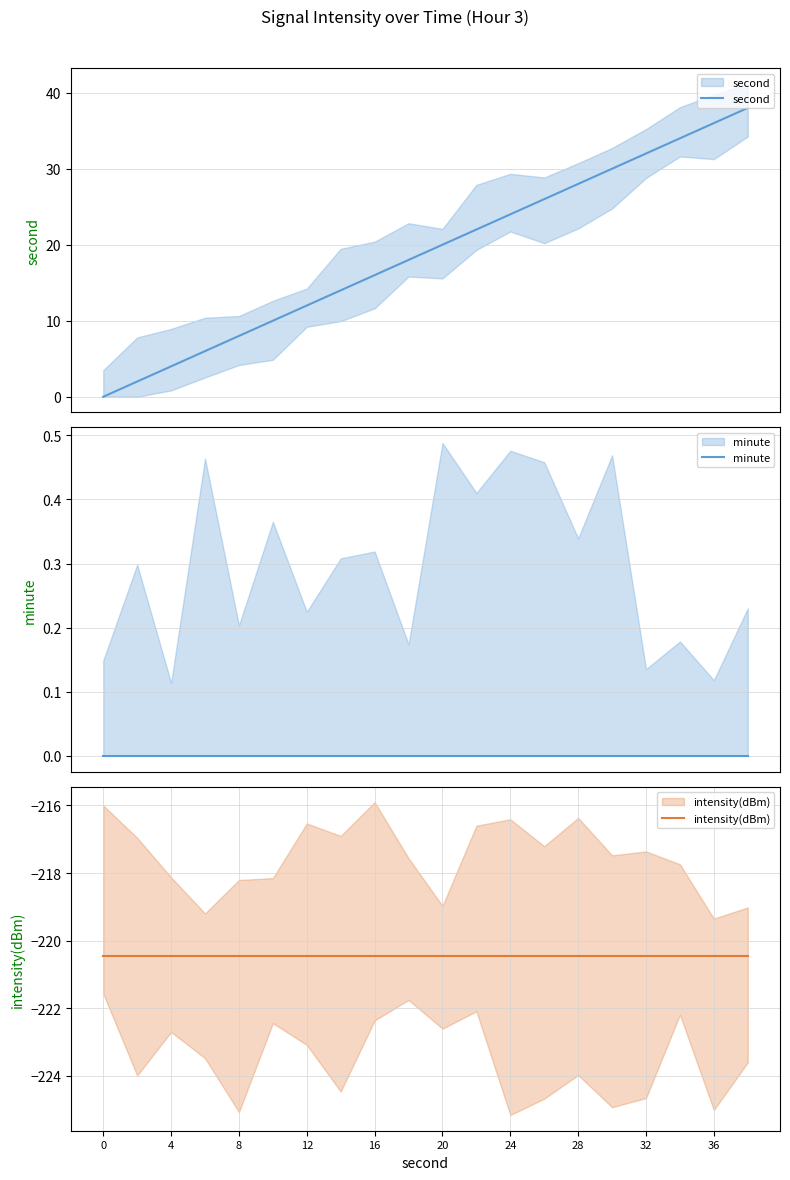

What value does the intensity(dBm) series have at 19?

-220.5